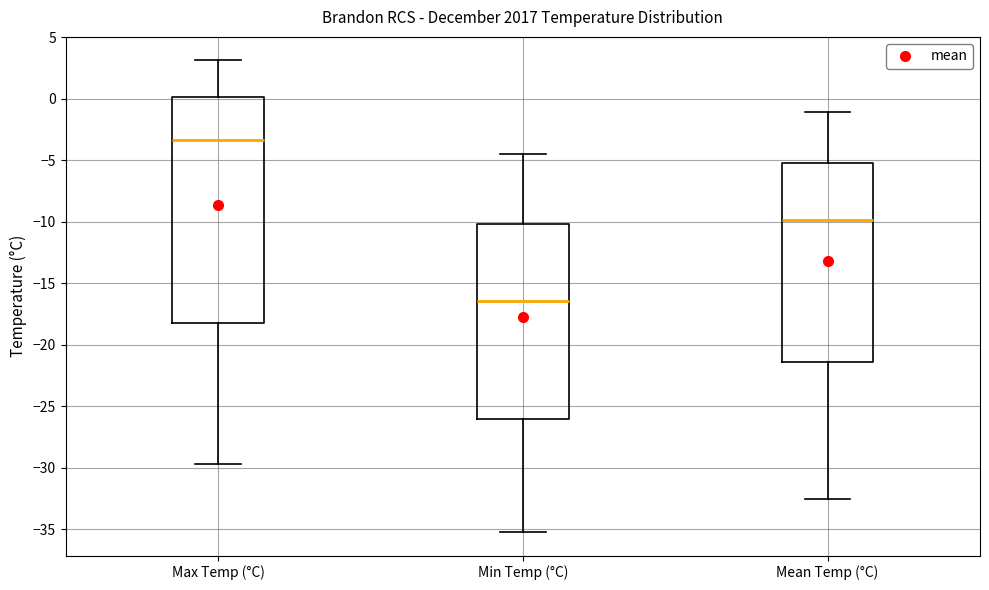

Where does the lower whisker of the box for Max Temp (°C) end on the y-axis? The values are not printed on the chart, so give them approximately, as read against the axis.

-29.5